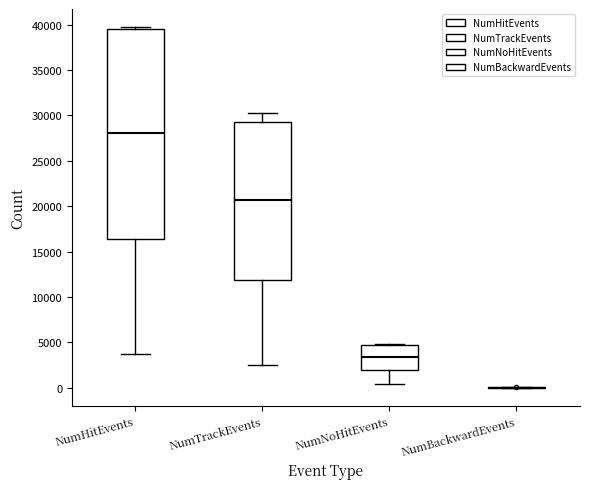

Reading left to right, read every box against the y-axis: the position of its median line, the range the box covers, and the ends of its whiskers. The values are not printed on the chart, so give them approximately, as read against the axis.

NumHitEvents: median 28000, box 16500 to 39500, whiskers 3500 to 39500 (just above the box's upper edge)
NumTrackEvents: median 20500, box 12000 to 29500, whiskers 2500 to 30500
NumNoHitEvents: median 3500, box 2000 to 4500, whiskers 500 to 5000
NumBackwardEvents: box collapsed to a line at 0, whiskers 0 to 0